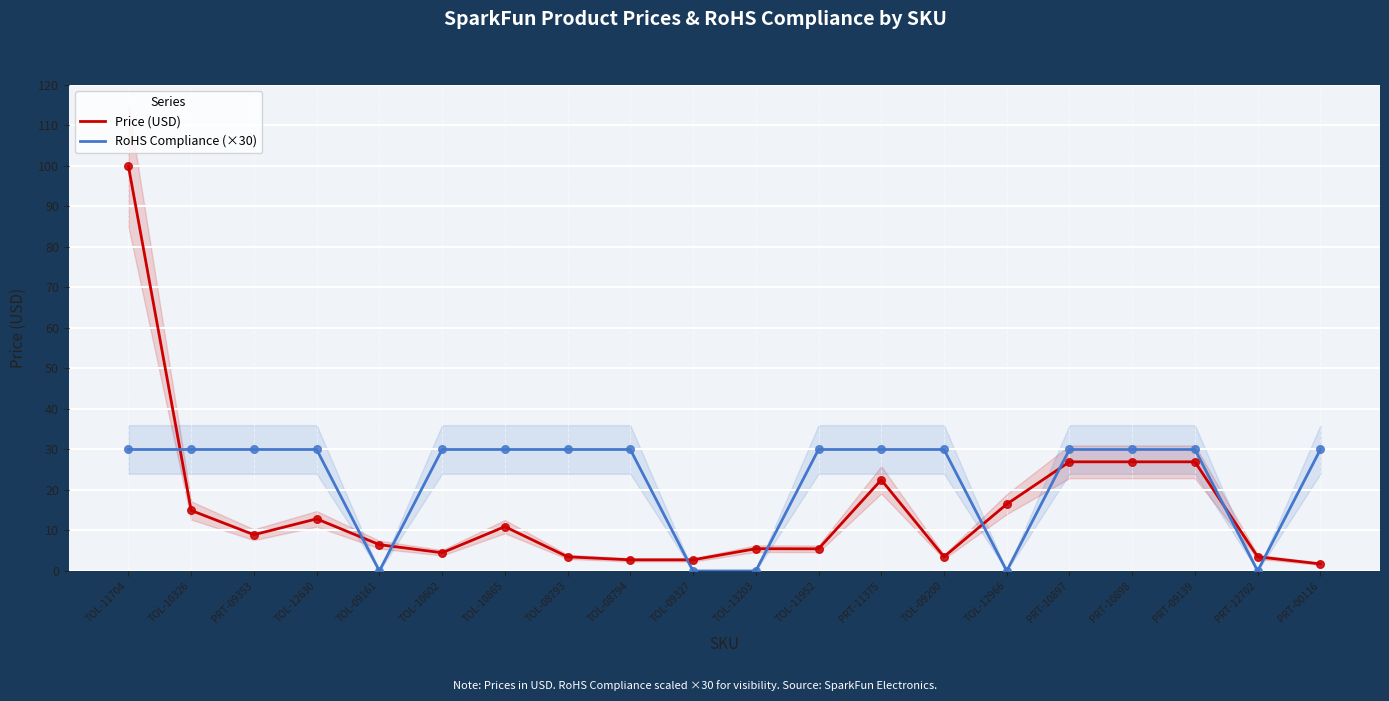

At how many categories does at least one series exceed 52?

1